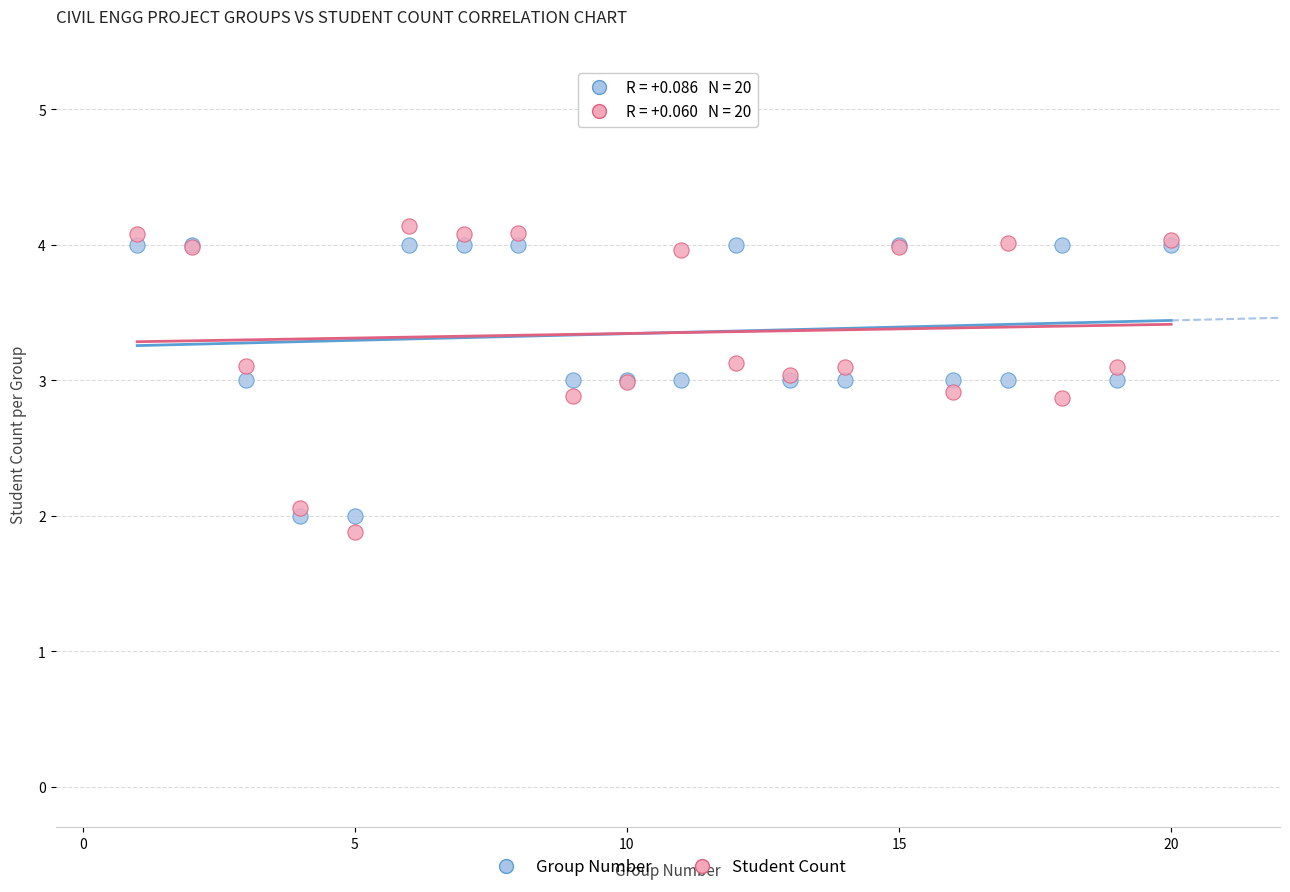

Which series reaches the minimum Y coordinate?

Student Count